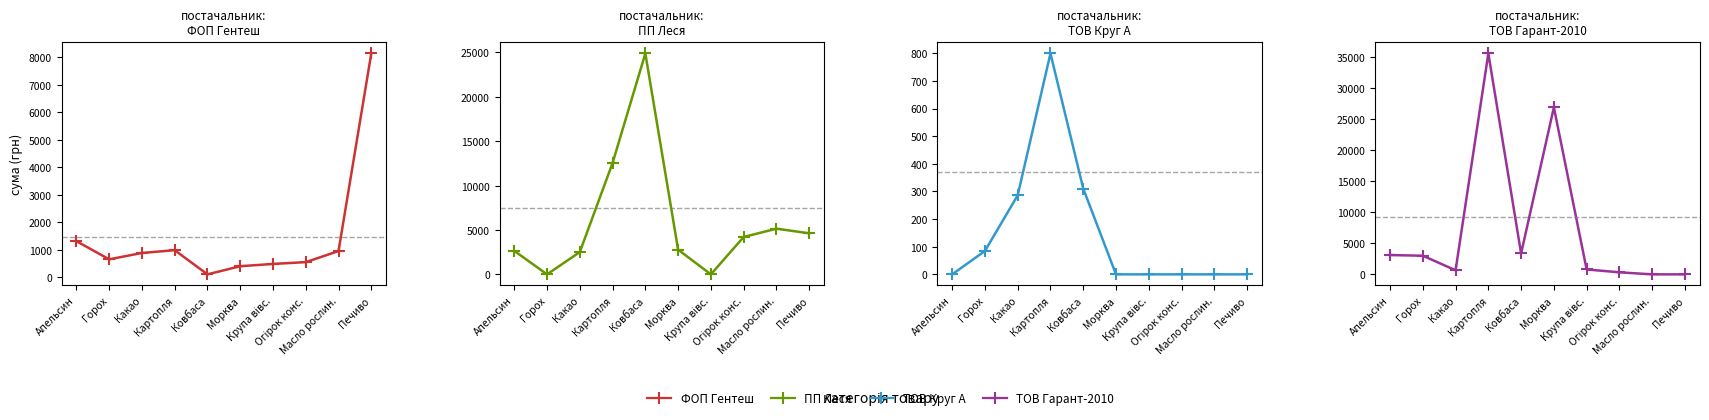

Reading left to right, list all the values displayed in this chart.

ФОП Гентеш: 1320.0	660.0	891.0	992.0	114.0	409.5	492.5	558.0	960.0	8137.5
ПП Леся: 2644.8	0.0	2515.5	12550.7	24889.1	2780.0	0.0	4209.6	5146.6	4627.5
ТОВ Круг А: 0.0	84.7	286.0	799.2	310.5	0.0	0.0	0.0	0.0	0.0
ТОВ Гарант-2010: 3112.9	3001.2	658.5	35605.0	3375.0	26914.5	789.6	327.6	0.0	0.0